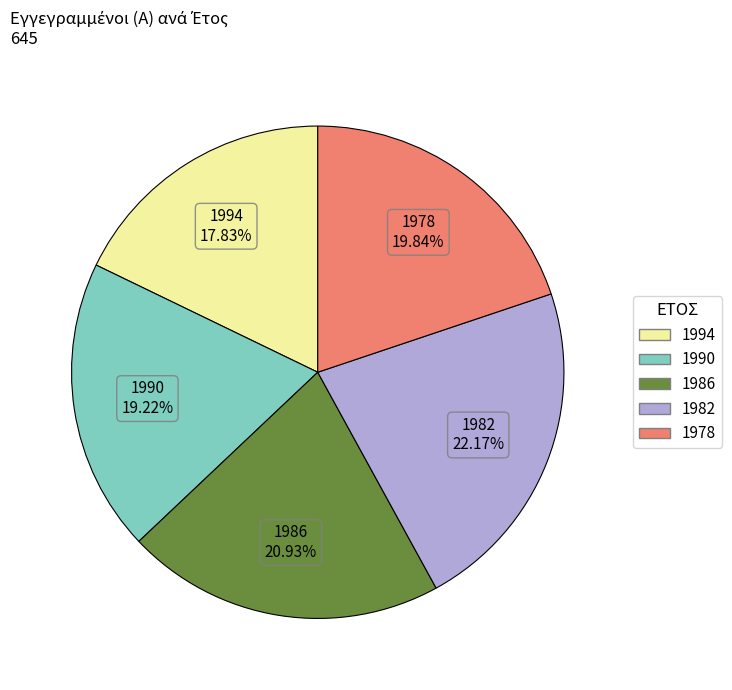

What is the ratio of the value at 1982 to the value at 1990?

1.2